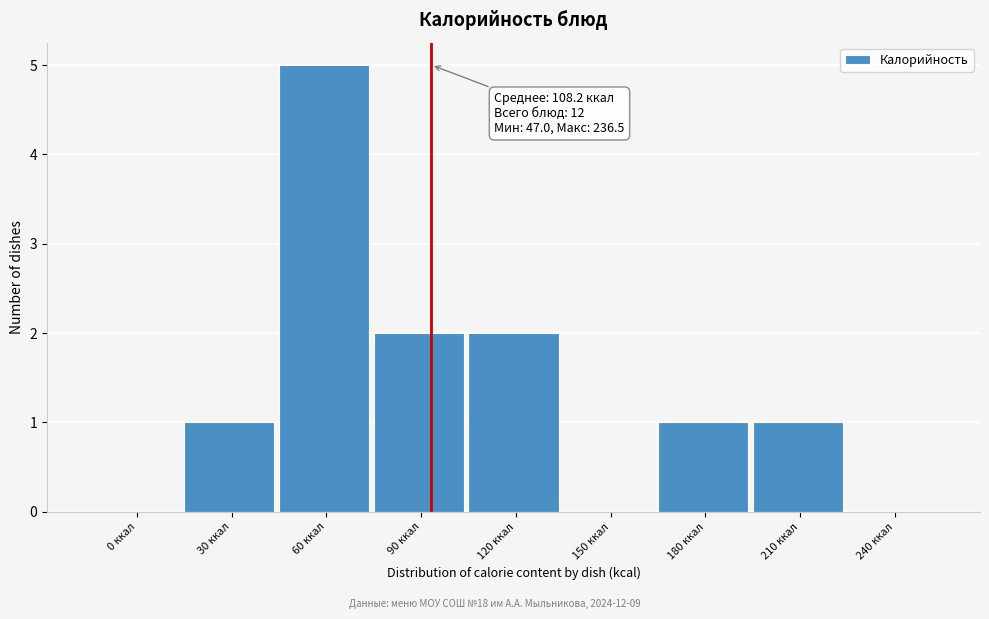

Reading left to right, list all the values displayed in this chart.

0 ккал=0	30 ккал=1	60 ккал=5	90 ккал=2	120 ккал=2	150 ккал=0	180 ккал=1	210 ккал=1	240 ккал=0